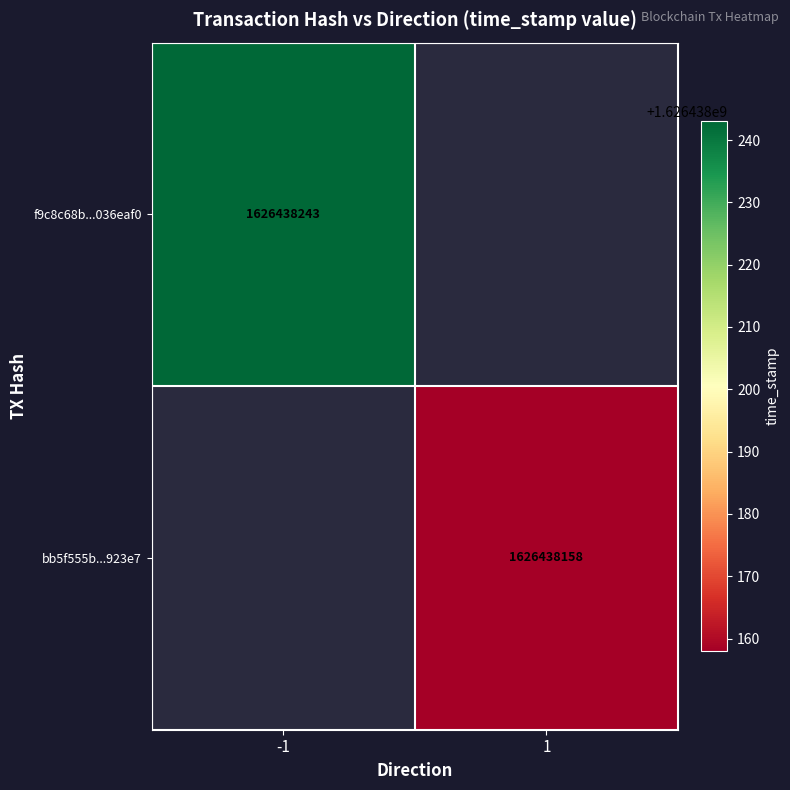

Reading left to right, transcribe all the data shown in this chart.

f9c8c68b969fefa7843b7787ebcd660a036eaf0: -1	1626438243
bb5f555b8e818517b255ea249918d5d164923e7: 1	1626438158